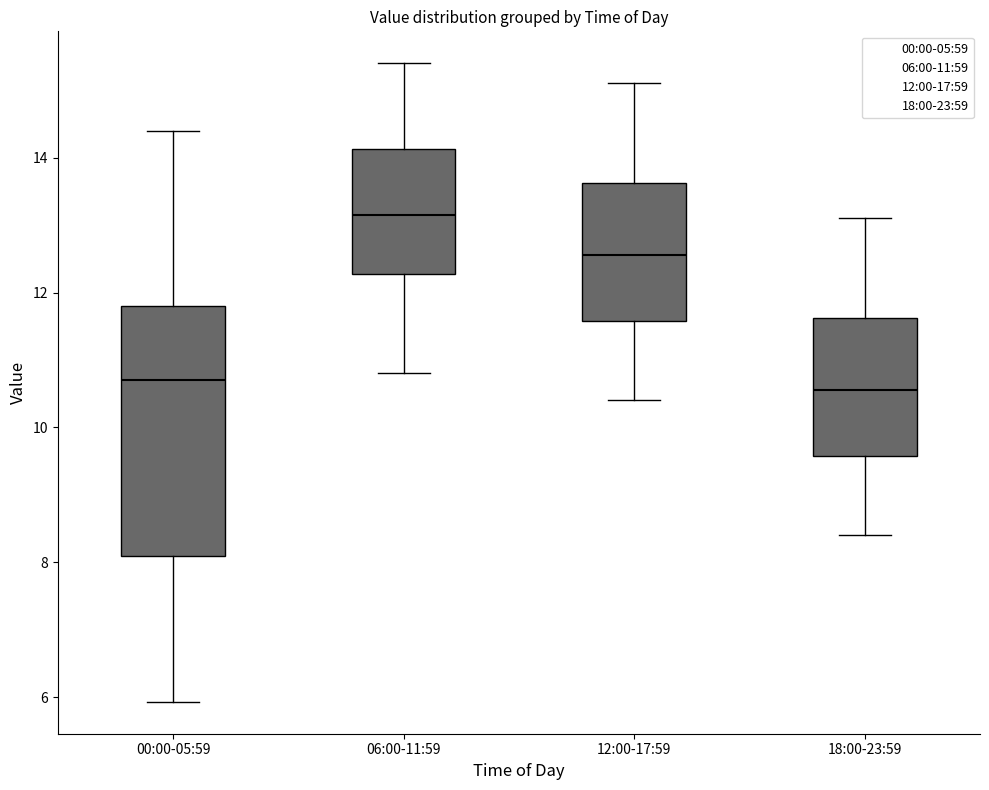

Which box's median line is the highest?

06:00-11:59